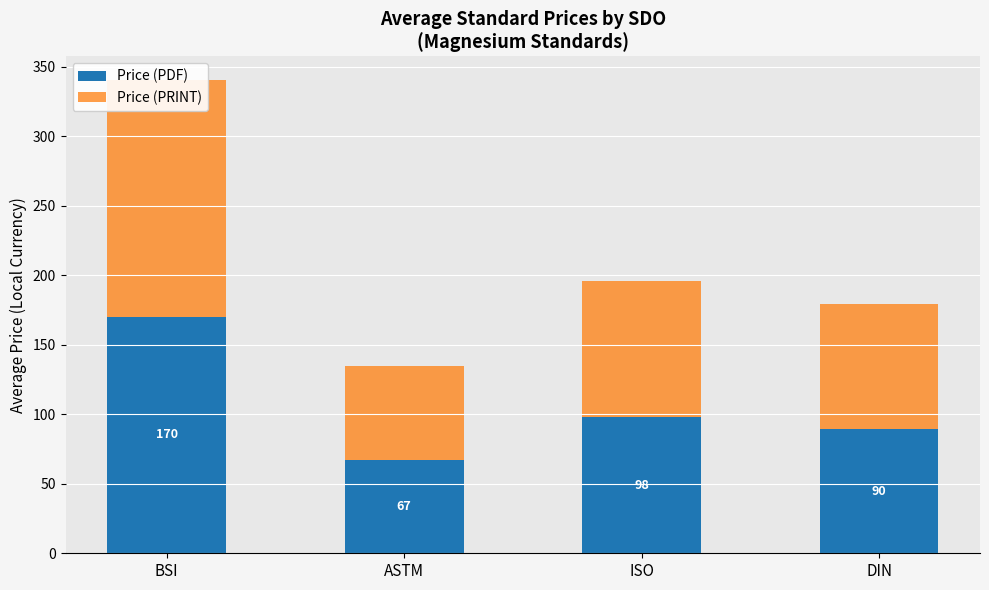

How many values in the Price (PRINT) series are below 98?

2